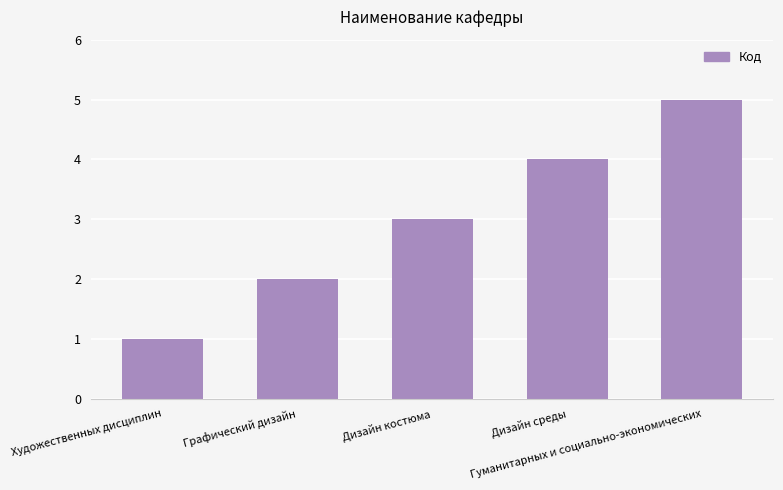

Rank the categories by value from lowest to highest.

Художественных дисциплин, Графический дизайн, Дизайн костюма, Дизайн среды, Гуманитарных и социально-экономических